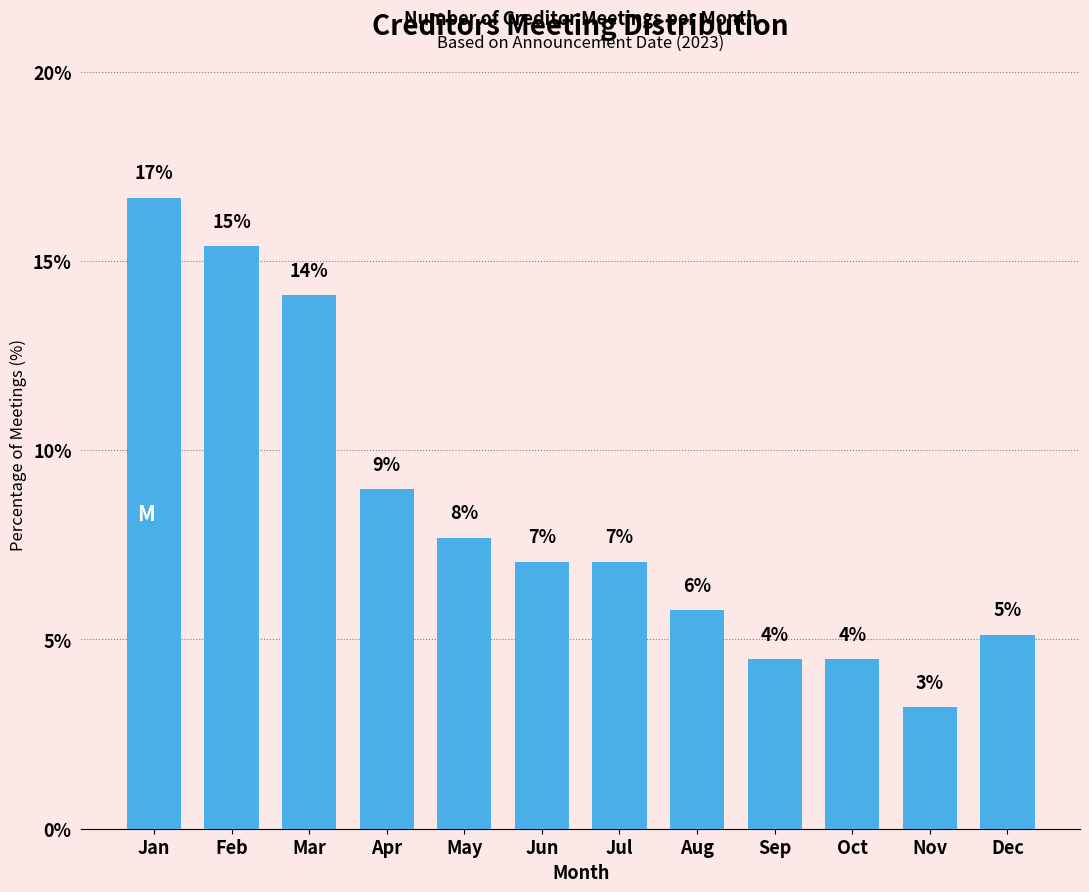

How many bars are there in total?

12